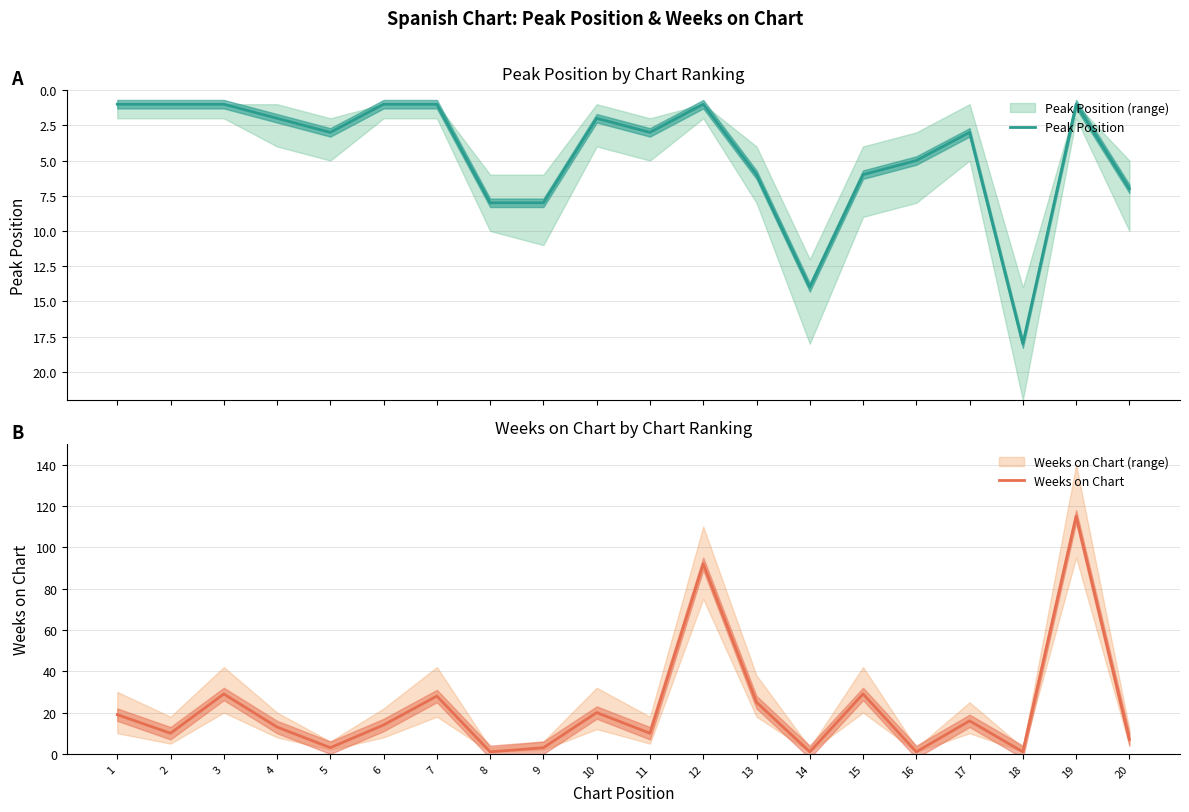

What is the average value of the Peak Position series?

5